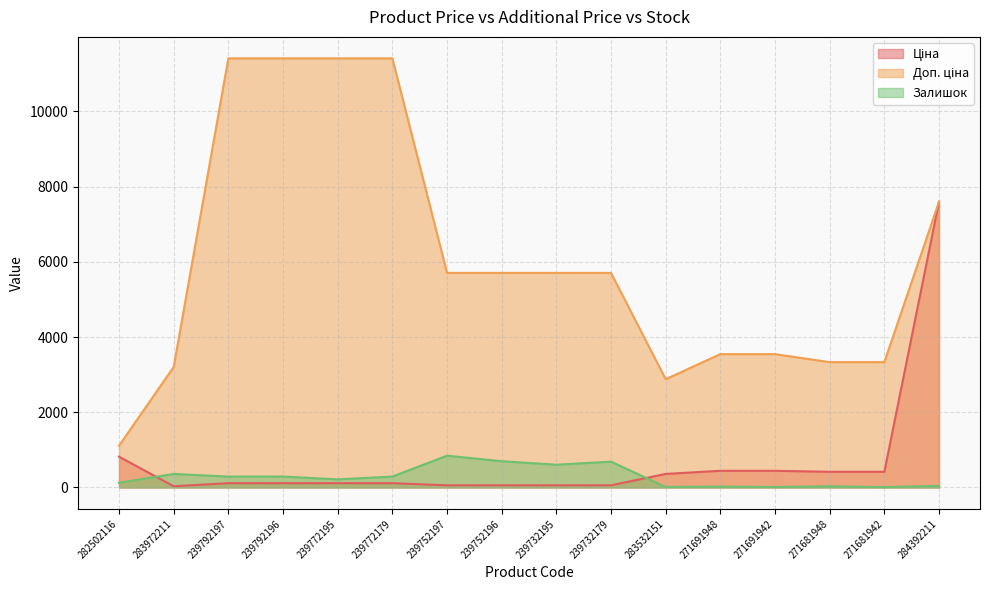

Which series has the largest range (max minus min)?

Доп. ціна